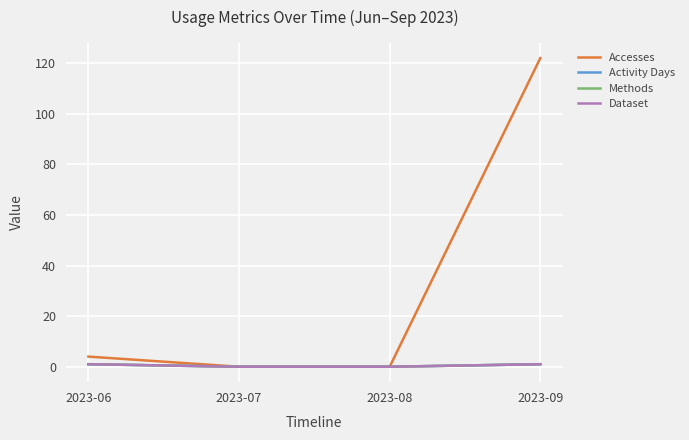

How many lines are shown in the chart?

4